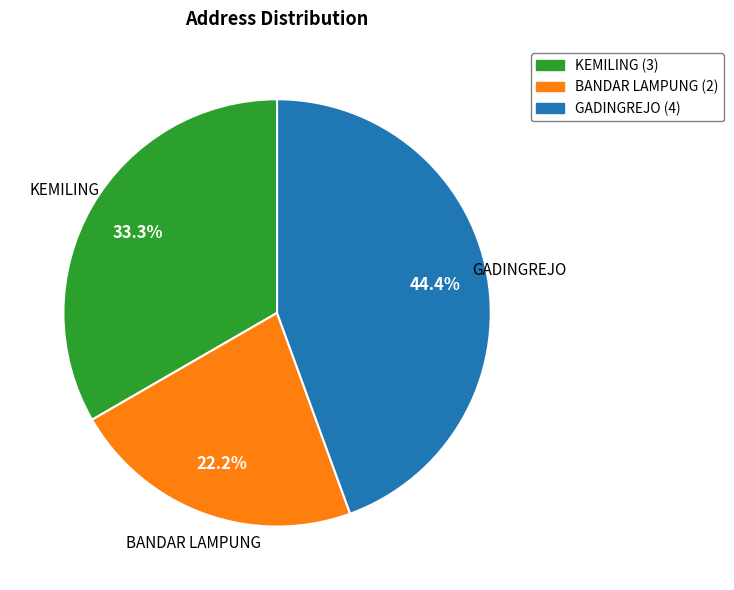

Which slice is the largest?

GADINGREJO